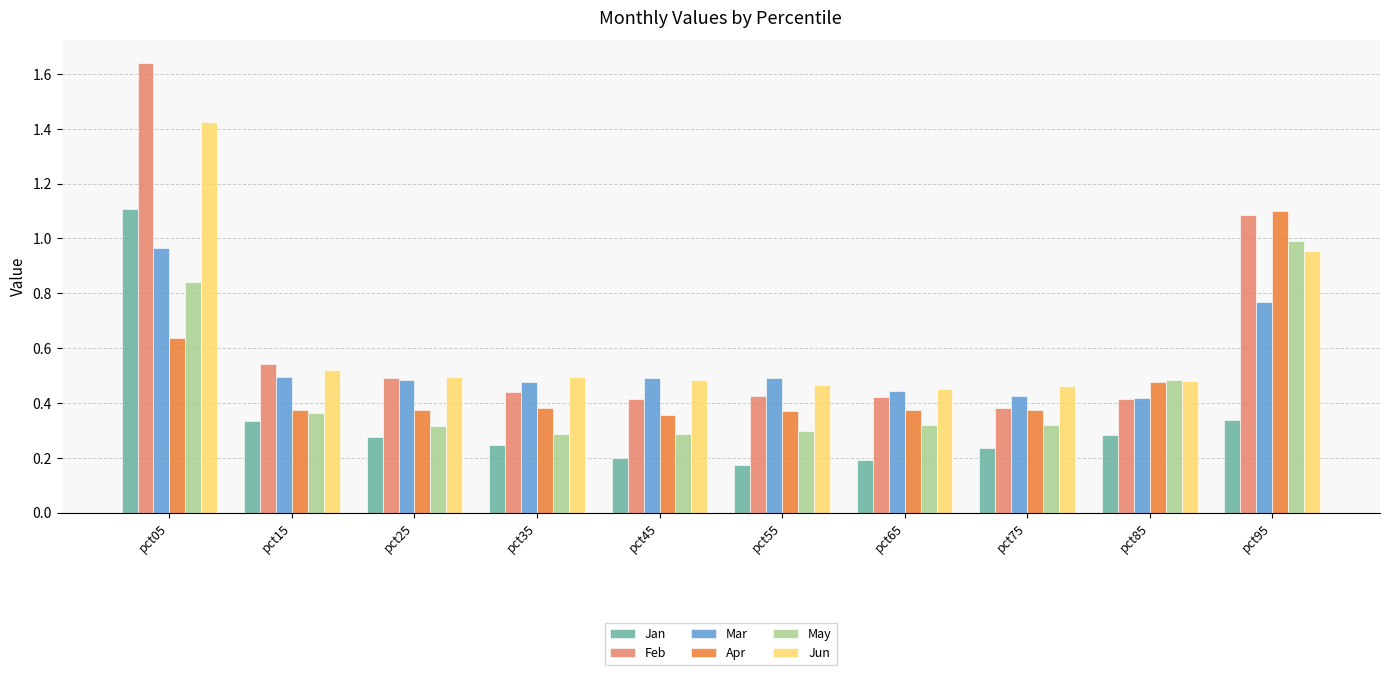

Does the chart contain stacked bars?

No